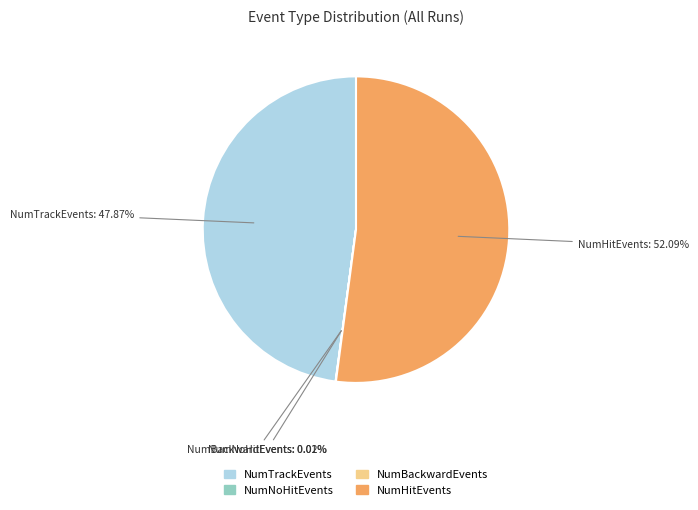

Does any single category account for the majority?

Yes